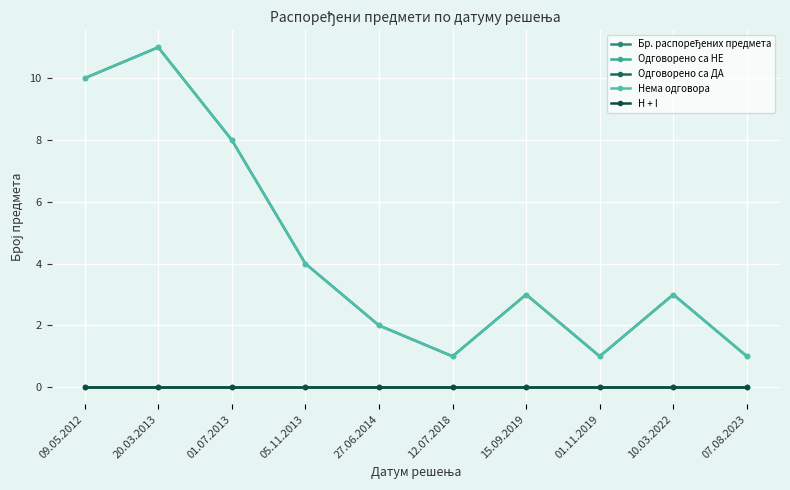

True or false: H + I and Одговорено са ДА cross at least once.

False